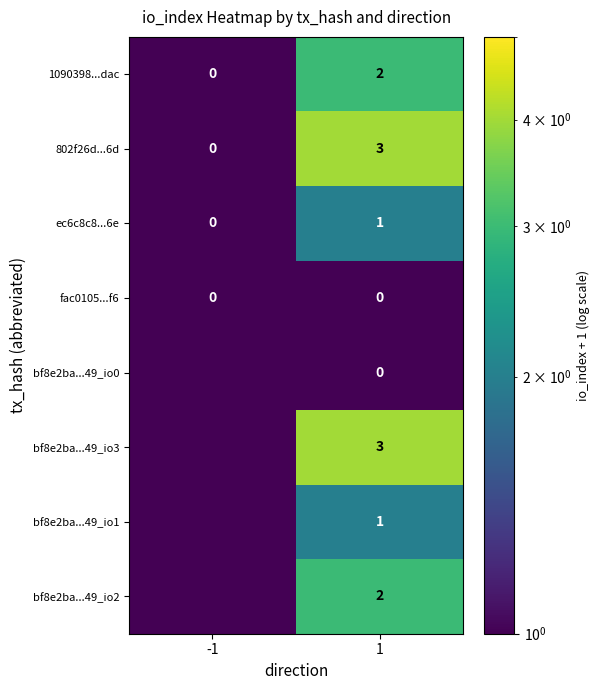

What is the spread (max minus min) of values at 1?

3